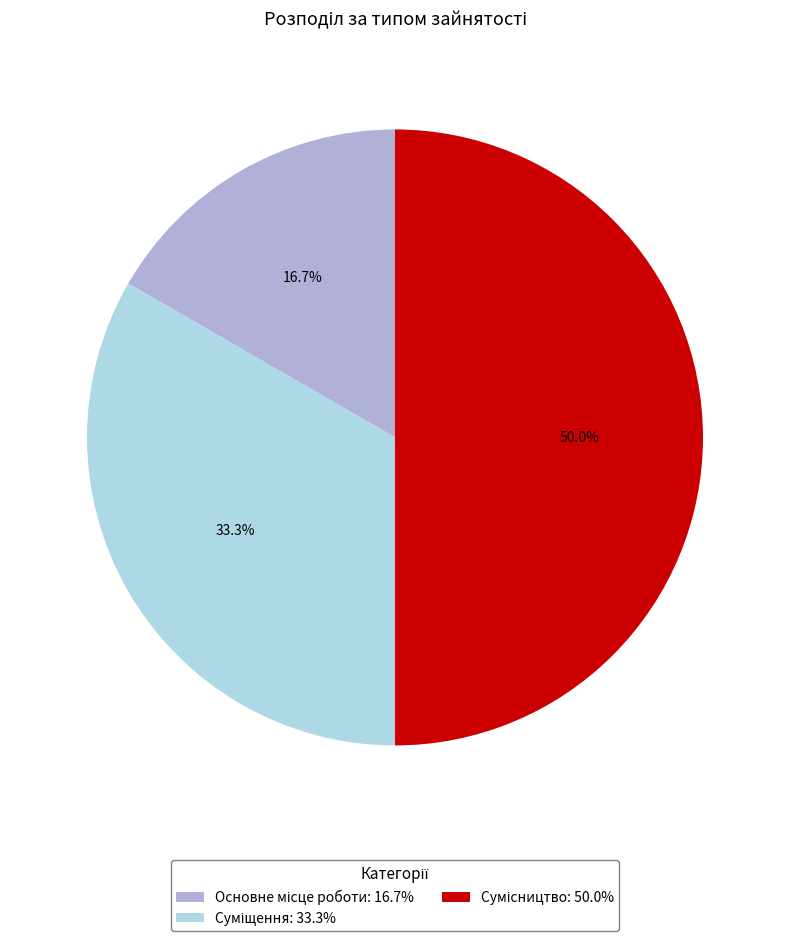

How many segments does this pie chart have?

3